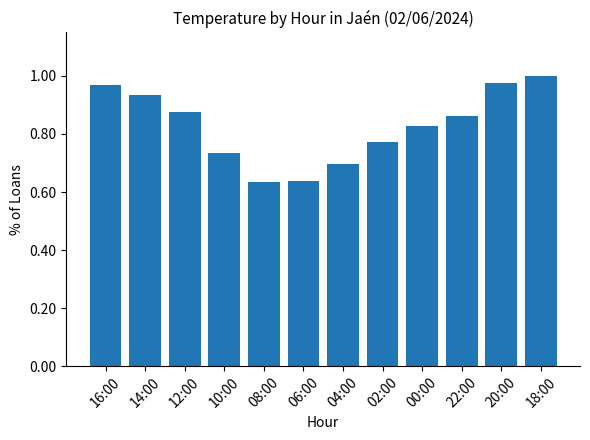

True or false: the data shows 0.5 at 20:00.

False